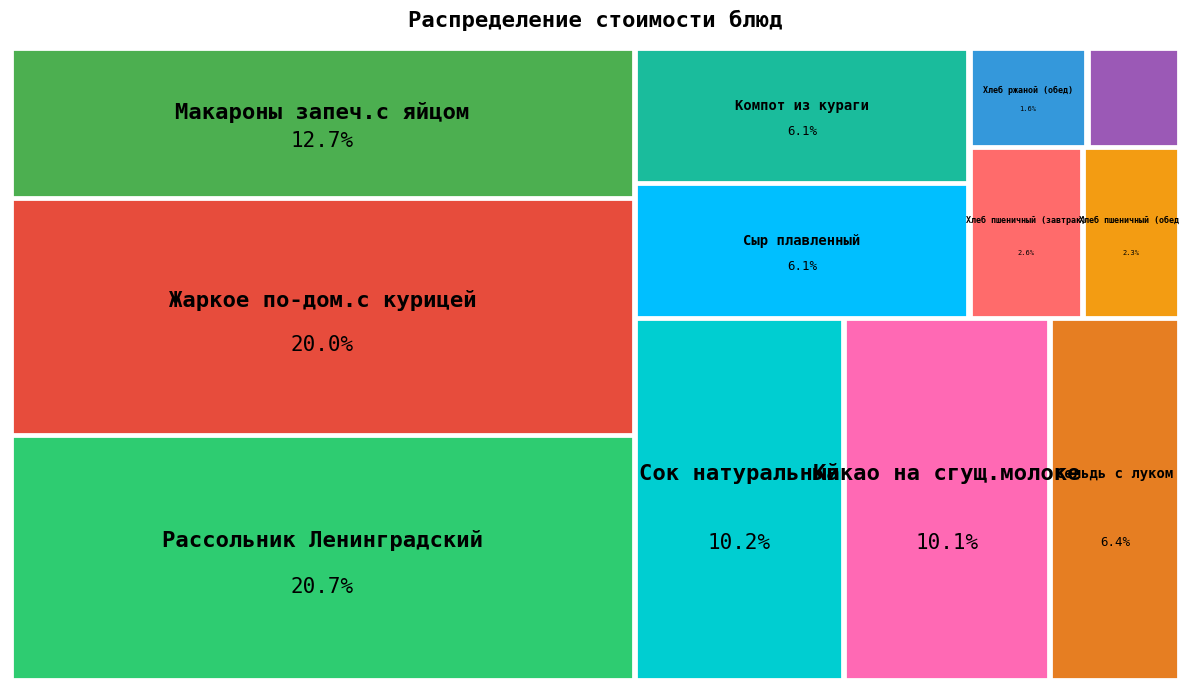

How many segments does this pie chart have?

12